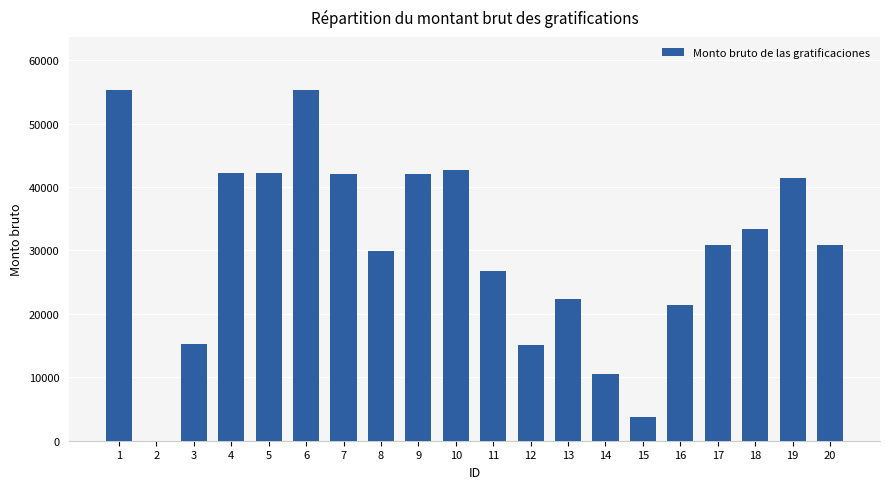

What is the maximum value shown in the chart?

55343.2